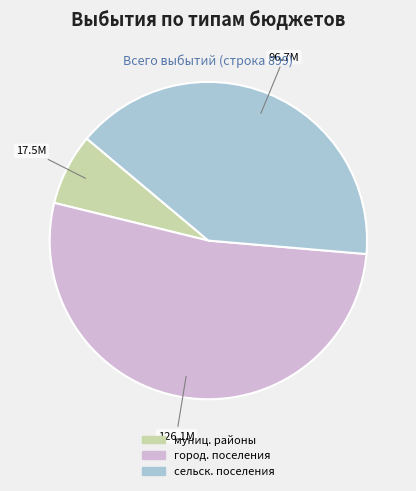

Does any single category account for the majority?

Yes